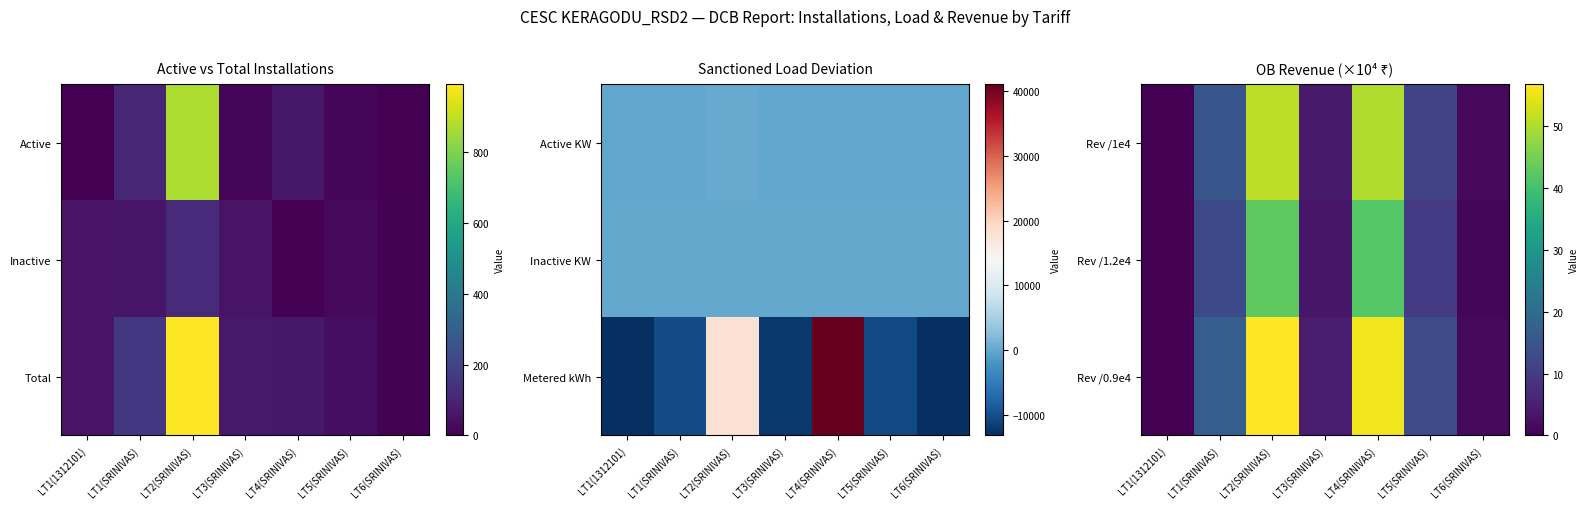

Which has a higher value, LT1(SRINIVAS) or LT4(SRINIVAS)?

LT4(SRINIVAS)